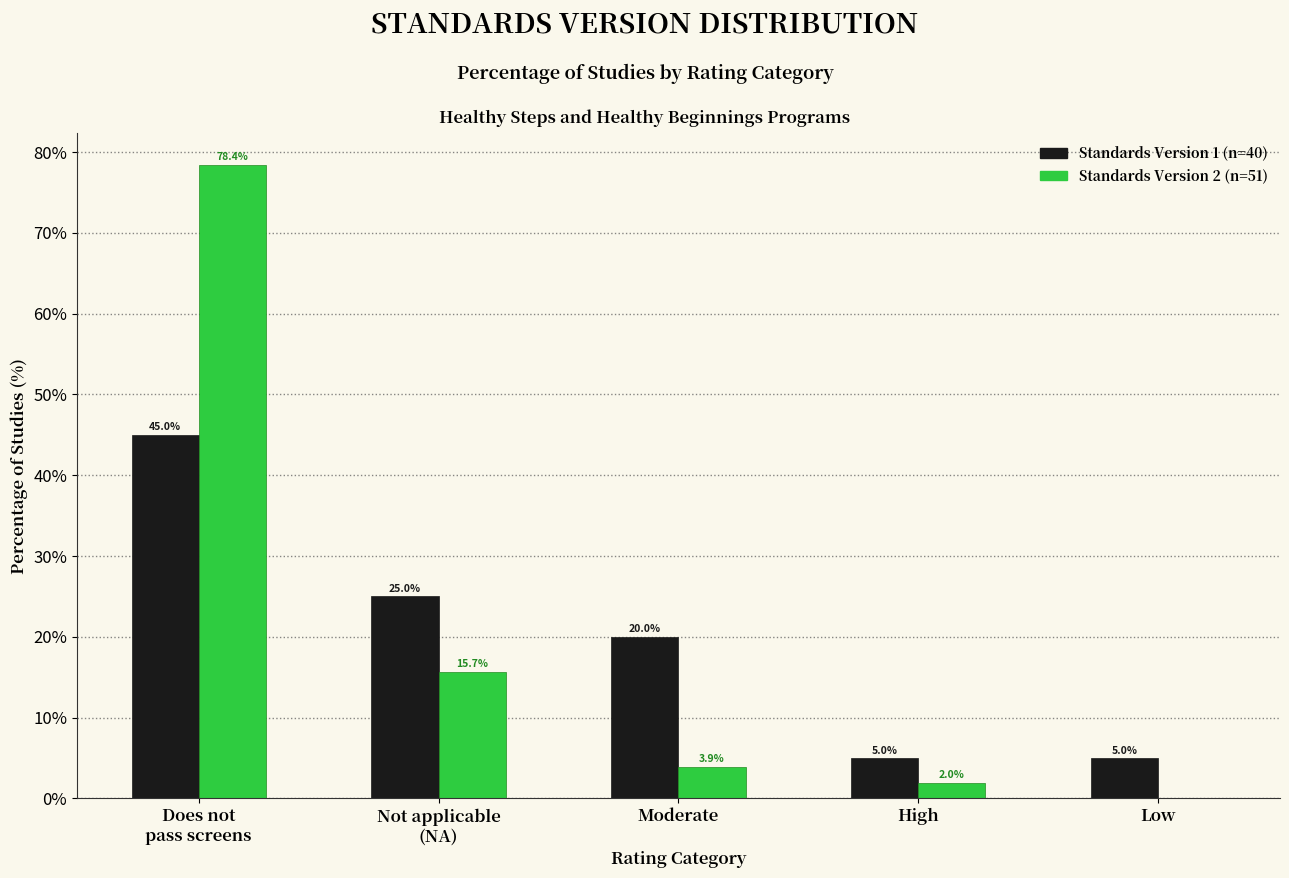

What is the total value across all series at High?

7.0